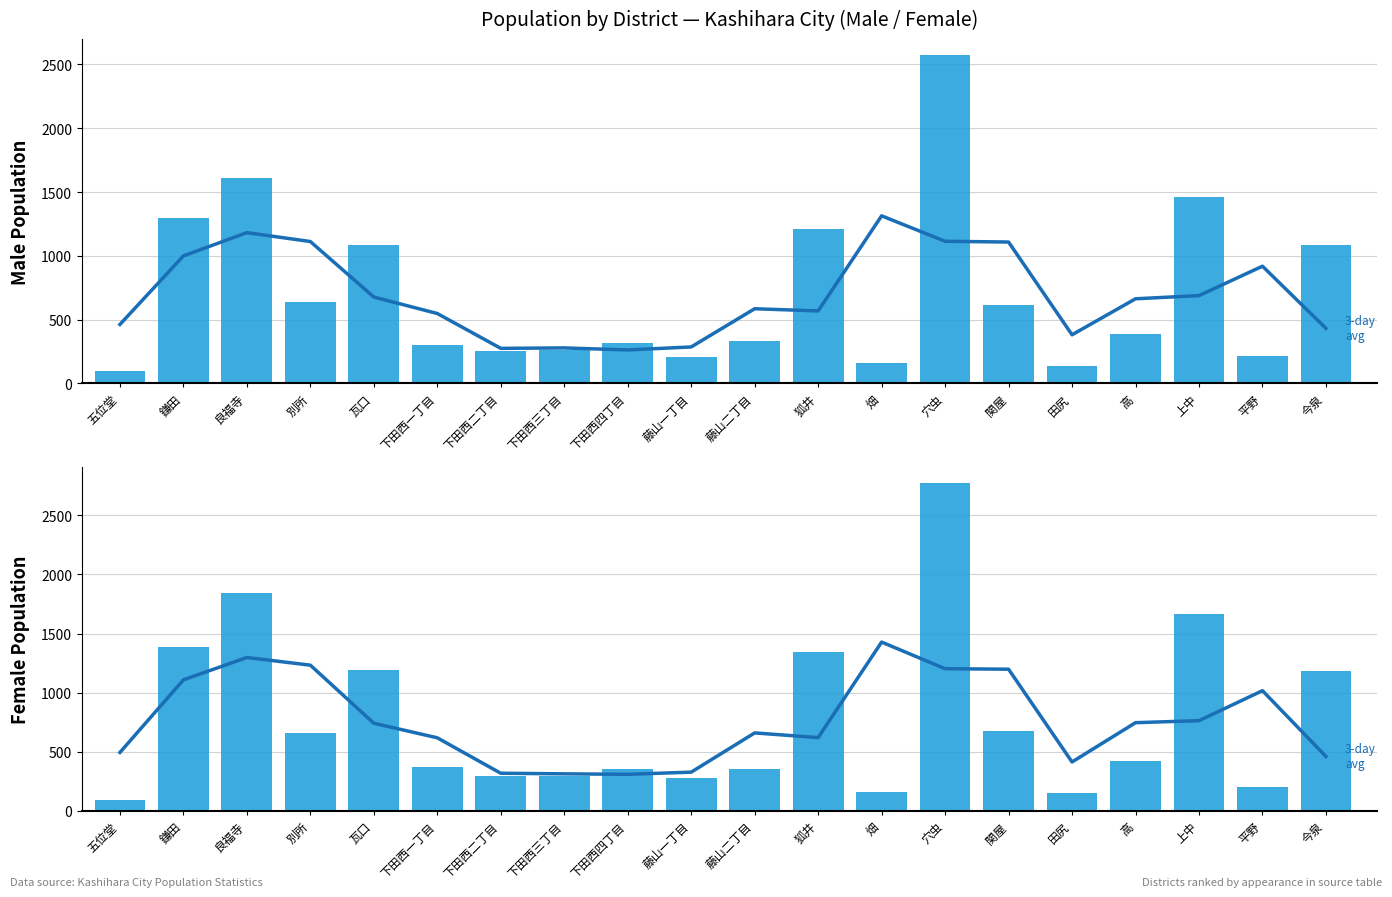

How many data points in 日本人男計 are above 390?

9